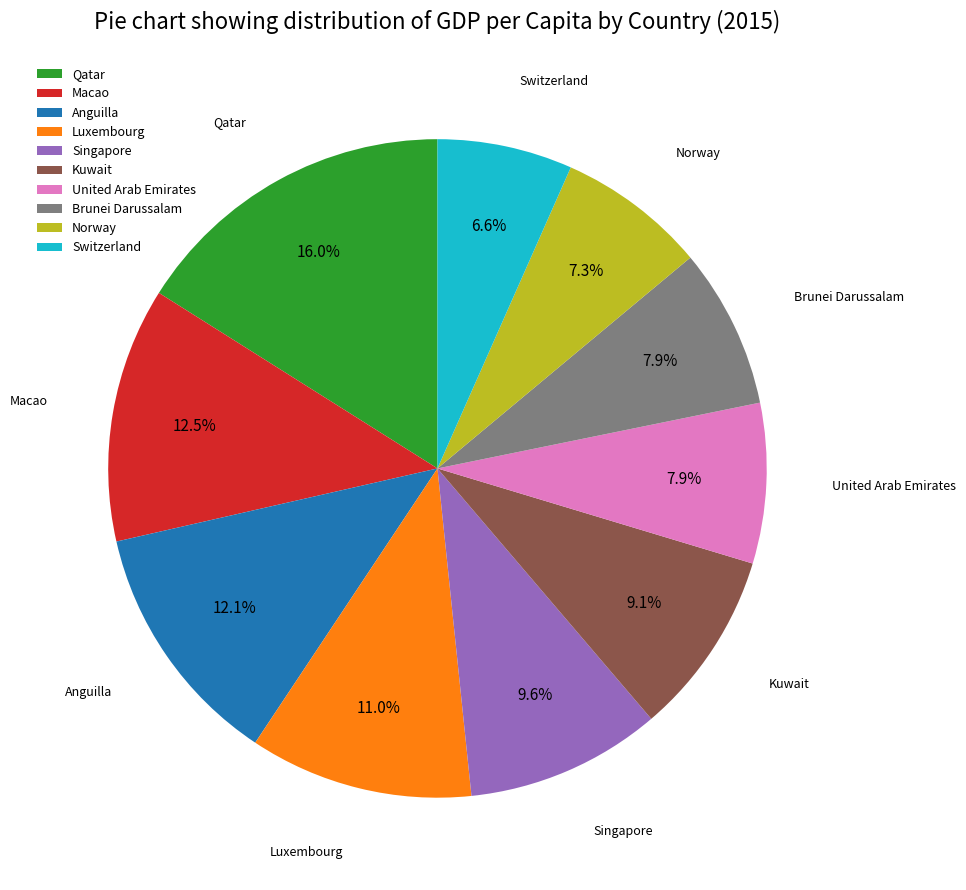

Is there a majority slice in this chart?

No